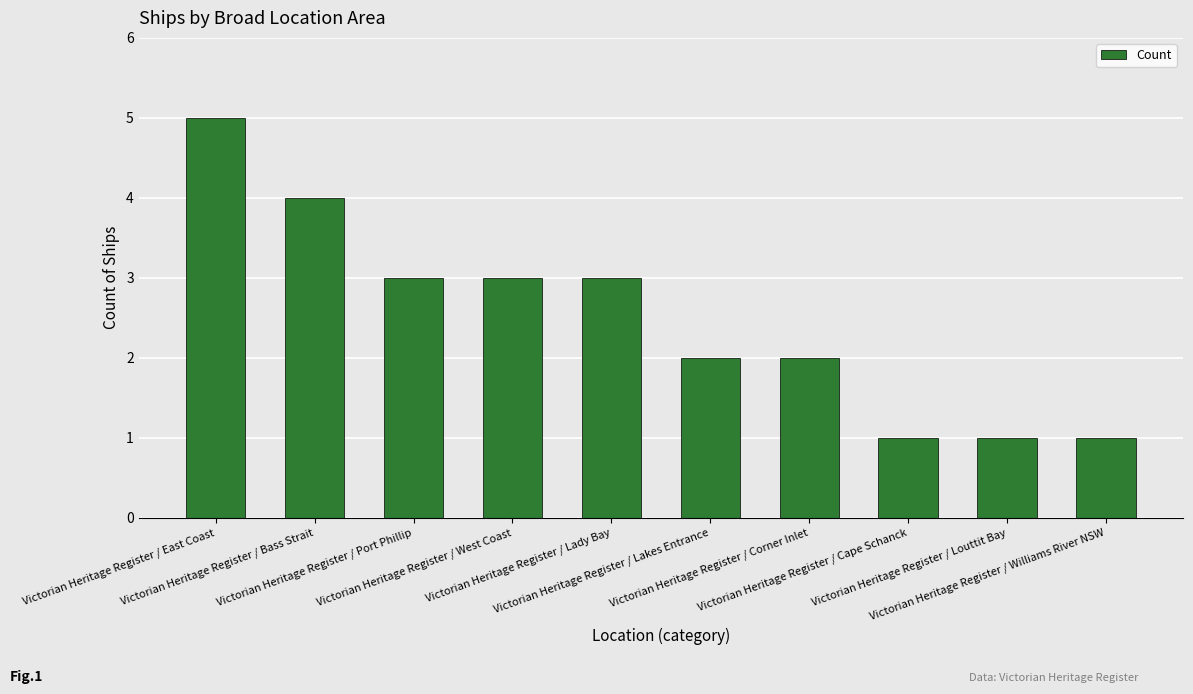

Reading left to right, extract all data points from this chart.

5	4	3	3	3	2	2	1	1	1